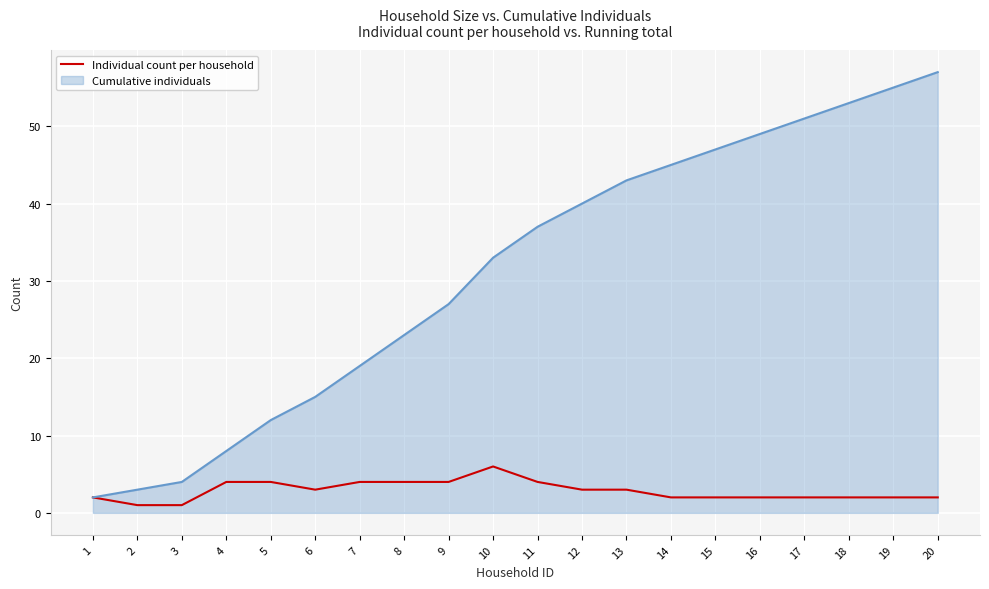

True or false: Individual count per household has a value of 1 at 2.

True